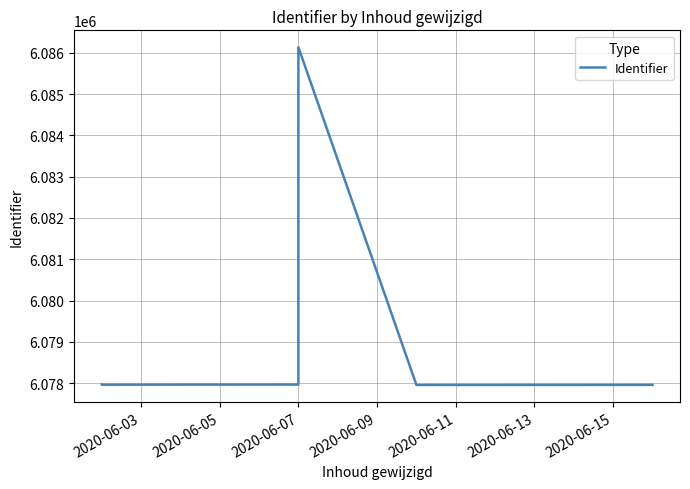

True or false: the data shows 6077956 at 2020-06-11.

True